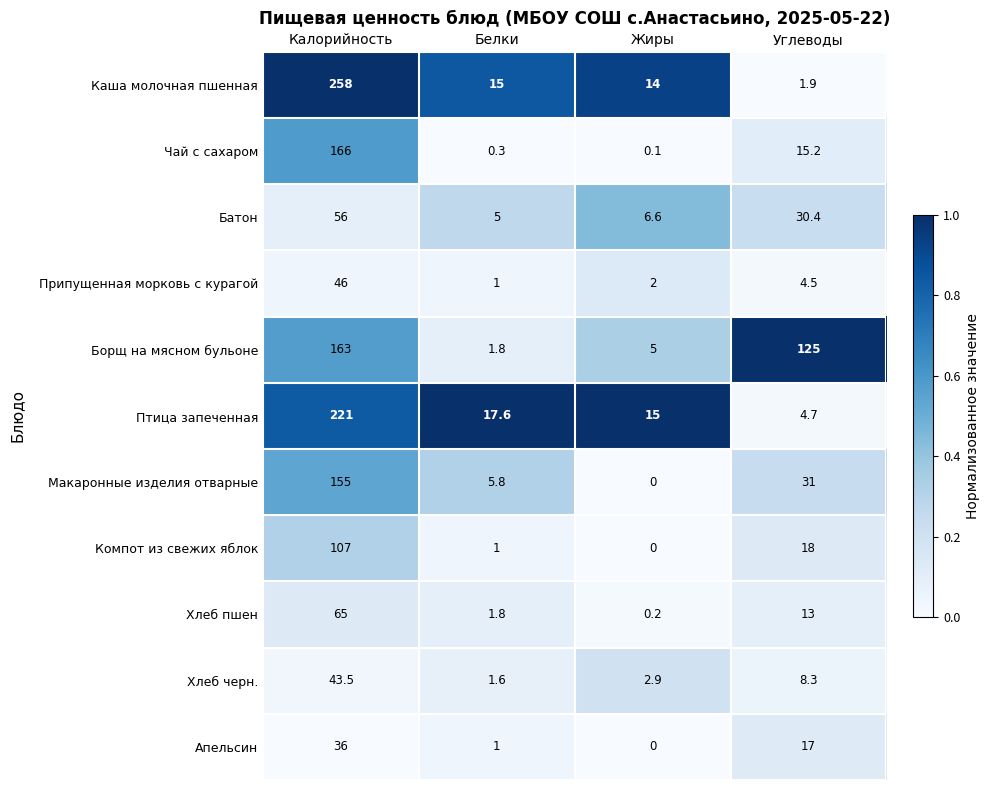

Between Белки and Жиры, which series saw the biggest shift?

Макаронные изделия отварные